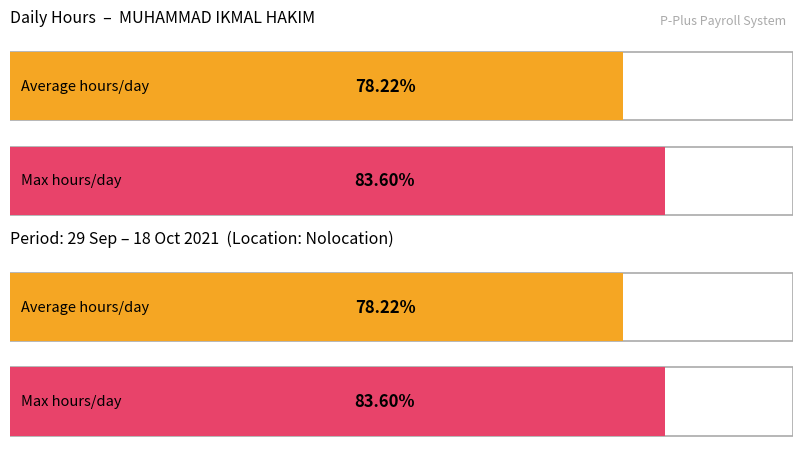

The chart shows a value of 3.8 at 15-Fri. True or false?

False